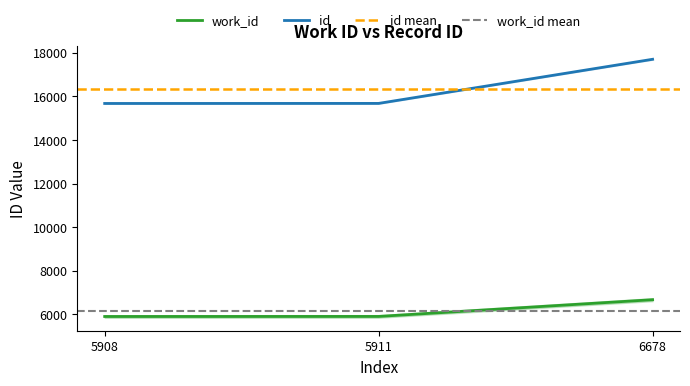

What is the average value of the id series?

16352